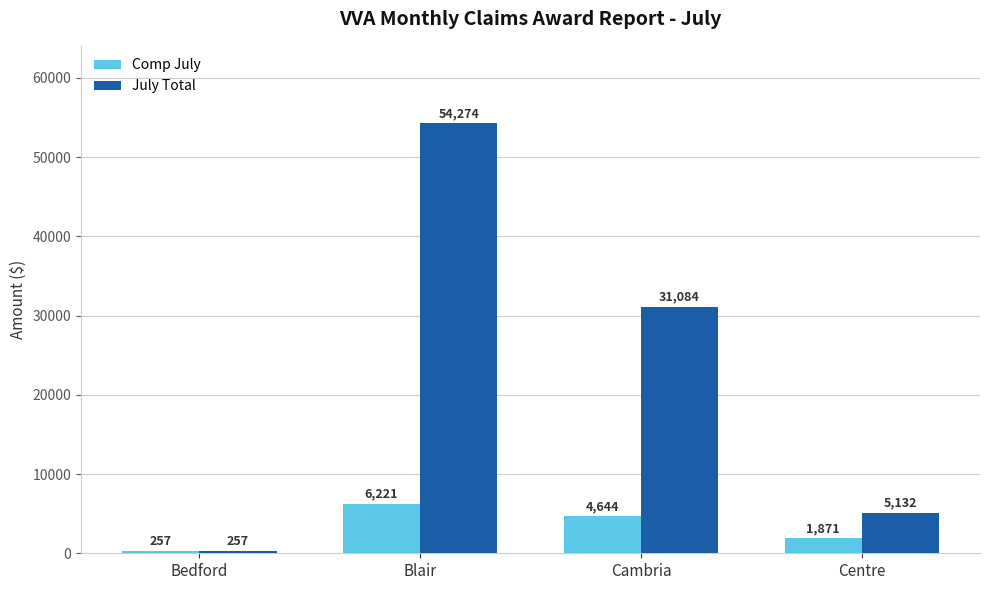

True or false: Comp July has a value of 6221 at Blair.

True